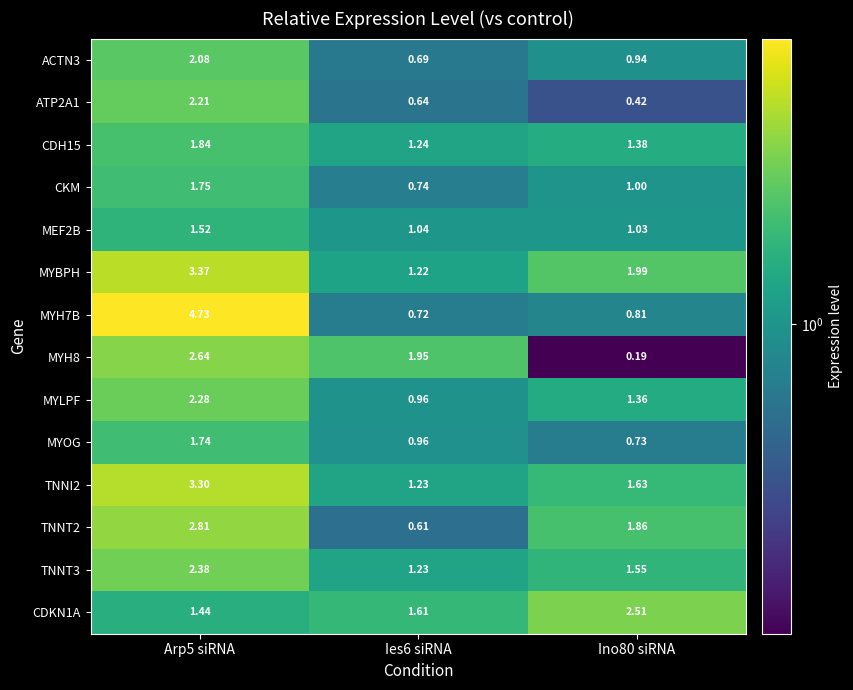

List the series in order of their peak value, highest first.

MYH7B, MYBPH, TNNI2, TNNT2, MYH8, CDKN1A, TNNT3, MYLPF, ATP2A1, ACTN3, CDH15, CKM, MYOG, MEF2B